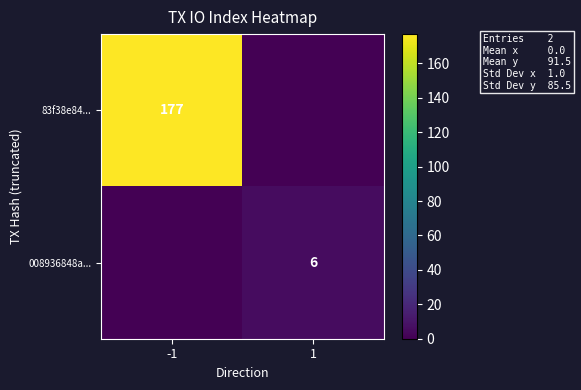

The 008936848a... series shows 6 at 1. True or false?

True